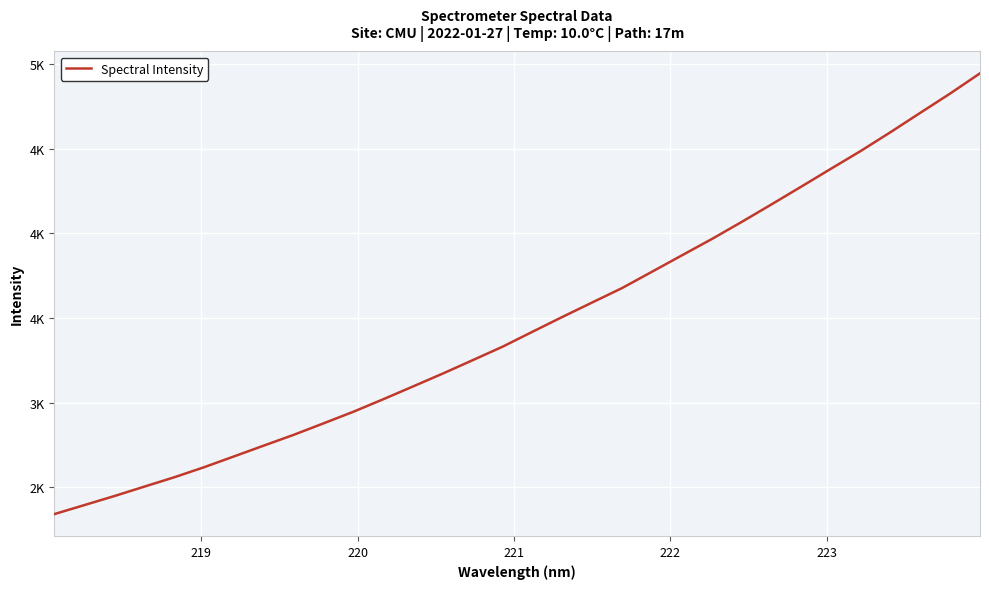

What is the minimum value shown in the chart?

2341.2